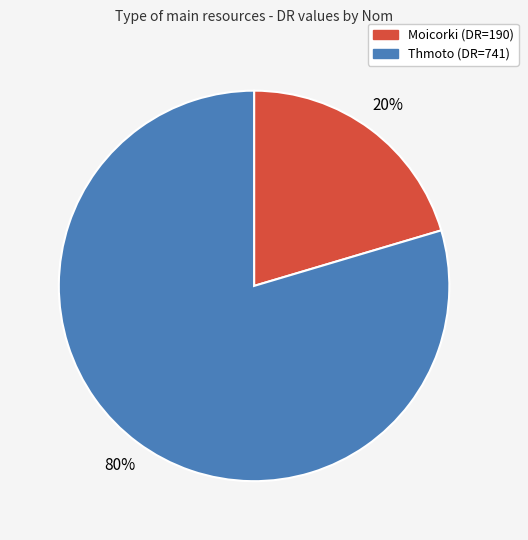

What percentage is the Moicorki slice, to the nearest percent?

20%